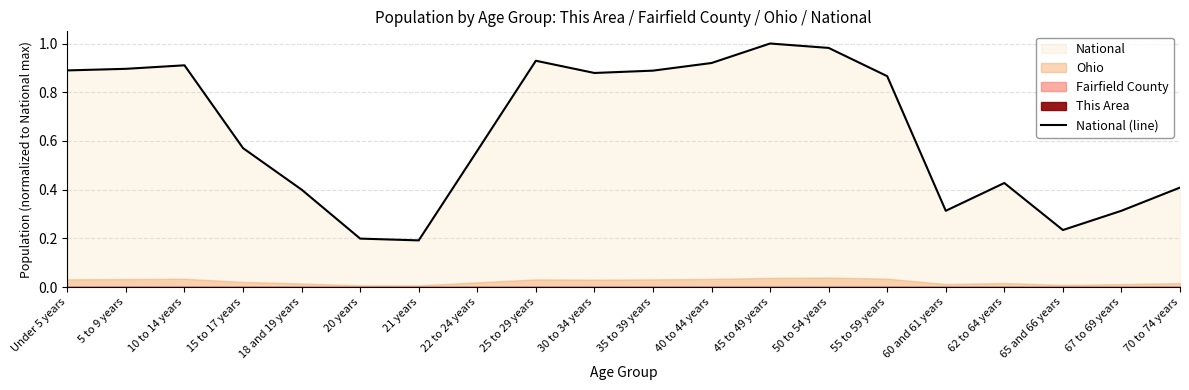

List the labels in order of value, largest first.

45 to 49 years, 50 to 54 years, 25 to 29 years, 40 to 44 years, 10 to 14 years, 5 to 9 years, Under 5 years, 35 to 39 years, 30 to 34 years, 55 to 59 years, 15 to 17 years, 22 to 24 years, 62 to 64 years, 70 to 74 years, 18 and 19 years, 67 to 69 years, 60 and 61 years, 65 and 66 years, 20 years, 21 years